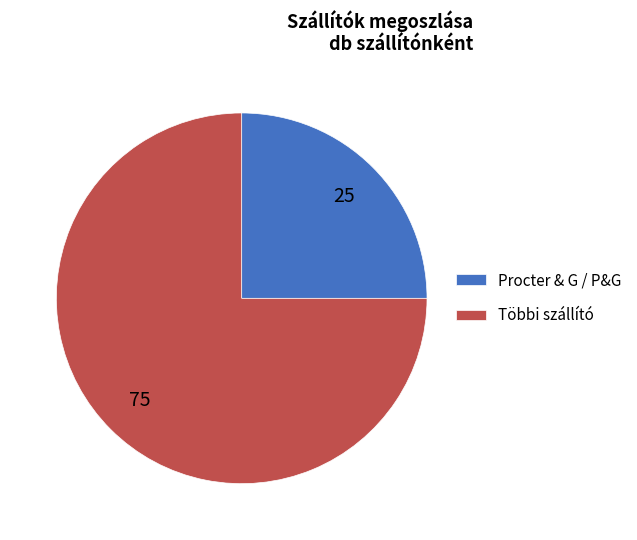

Rank the categories by value from highest to lowest.

Többi szállító, Procter & G / P&G